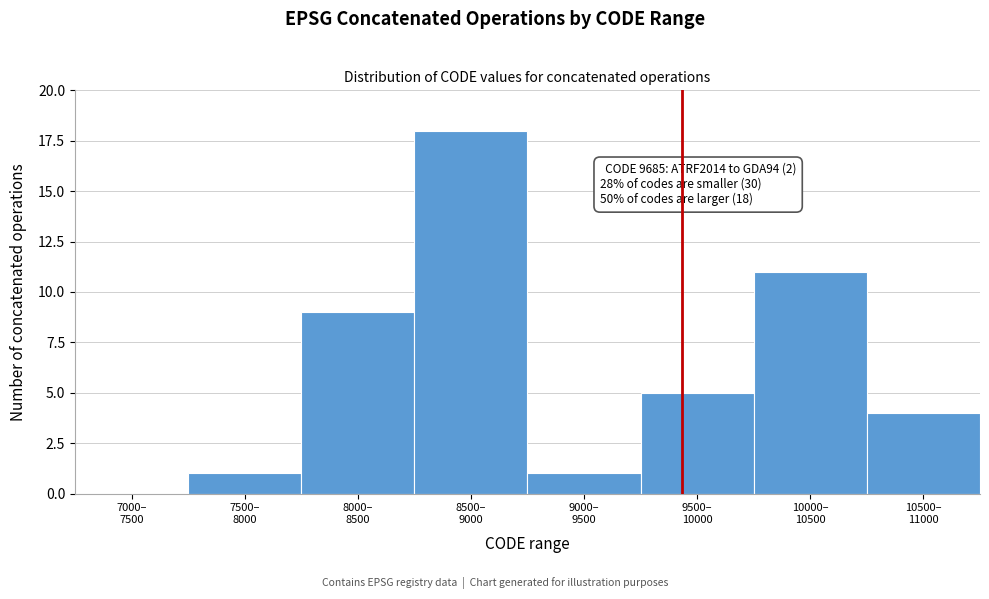

What is the maximum value shown in the chart?

18